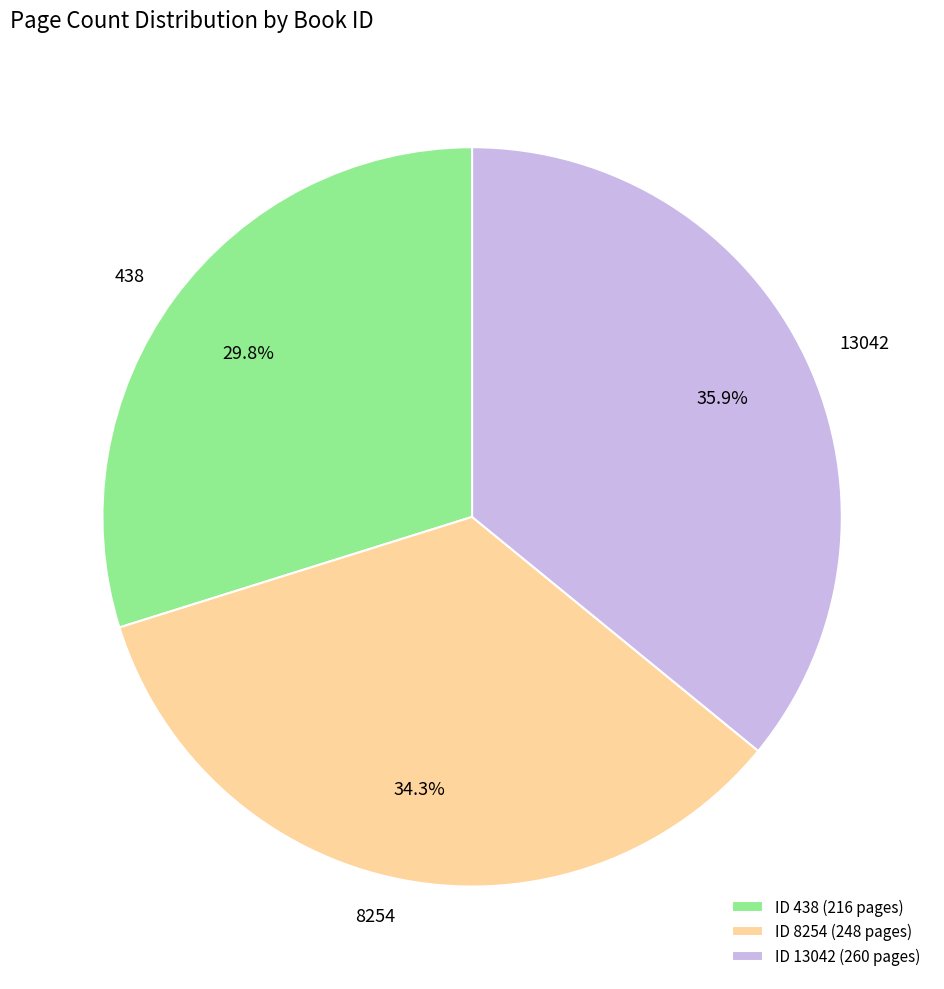

What percentage do ID 438 (216 pages) and ID 13042 (260 pages) together represent?

65.7%